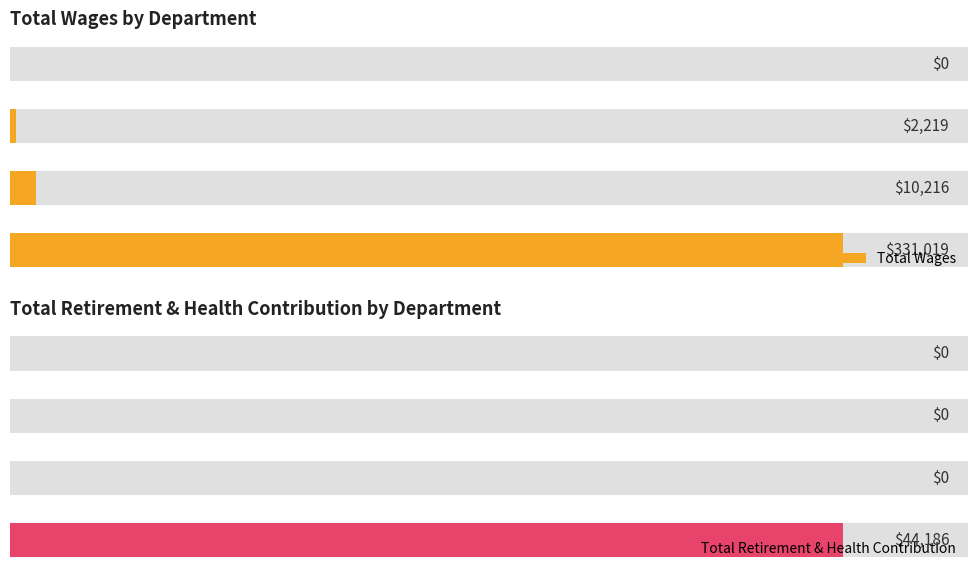

Which series has the largest total across all categories?

Total Wages